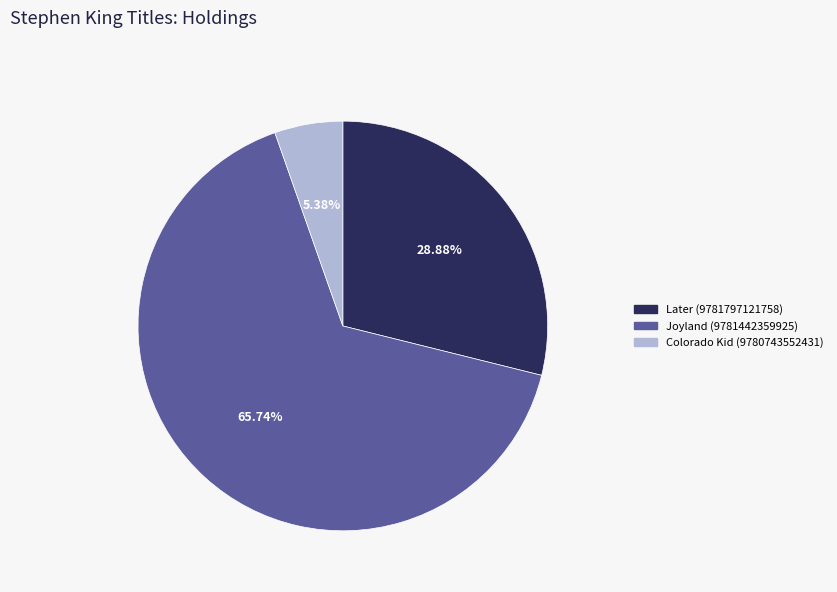

What is the largest slice in the pie chart?

Joyland (9781442359925)